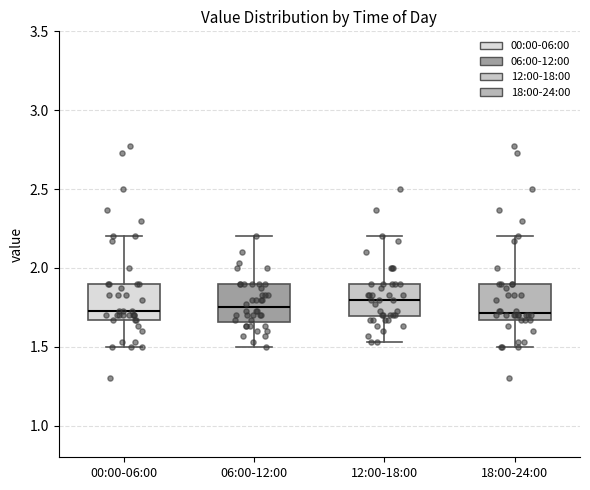

Reading left to right, transcribe this box plot: for each box, give where its median line is, the range the box spans, and where its two whiskers end, as read against the y-axis. The values are not printed on the chart, so give them approximately, as read against the axis.

00:00-06:00: median 1.75, box 1.65 to 1.90, whiskers 1.50 to 2.20
06:00-12:00: median 1.75, box 1.65 to 1.90, whiskers 1.50 to 2.20
12:00-18:00: median 1.80, box 1.70 to 1.90, whiskers 1.55 to 2.20
18:00-24:00: median 1.70, box 1.65 to 1.90, whiskers 1.50 to 2.20